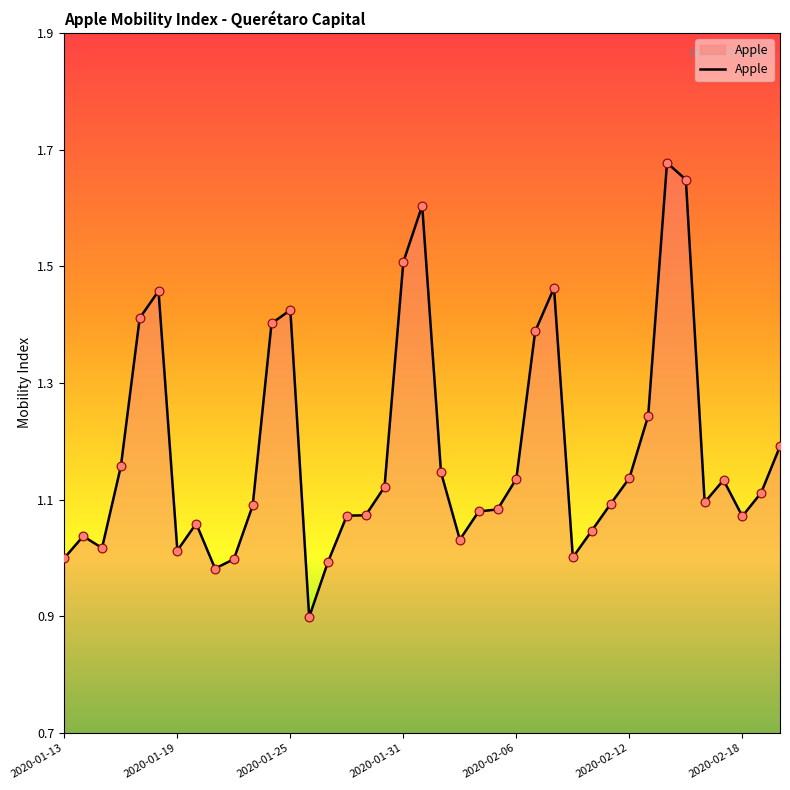

What is the minimum value shown in the chart?

0.9